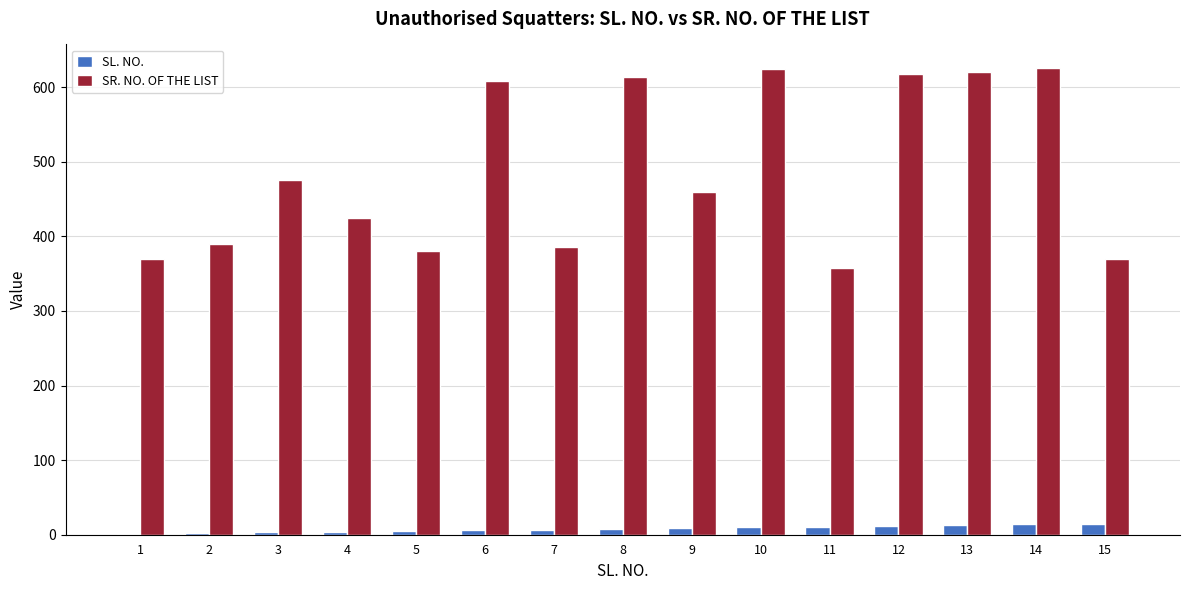

Are the bars horizontal?

No